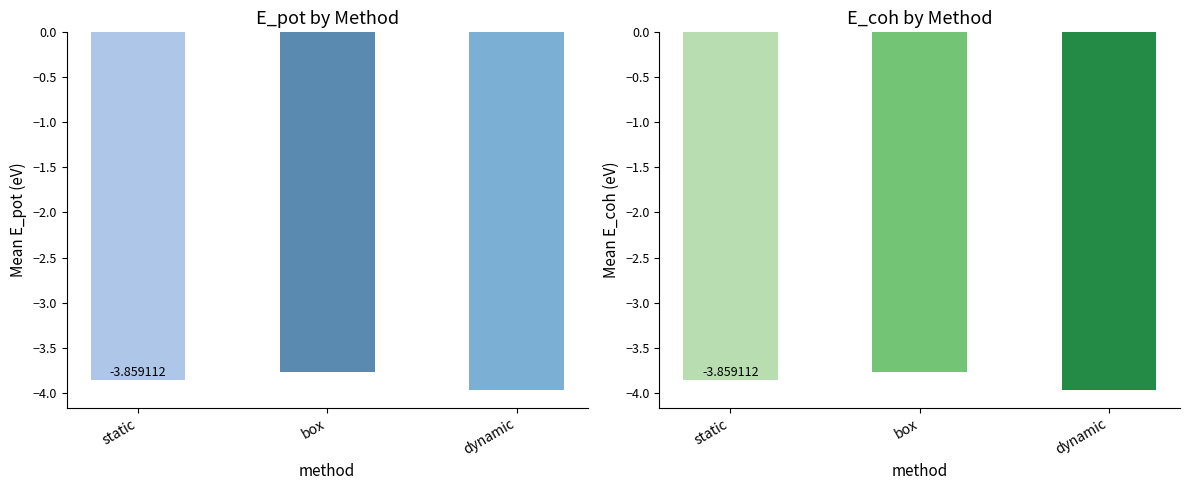

What is the difference between the E_coh values at box and static?

0.1